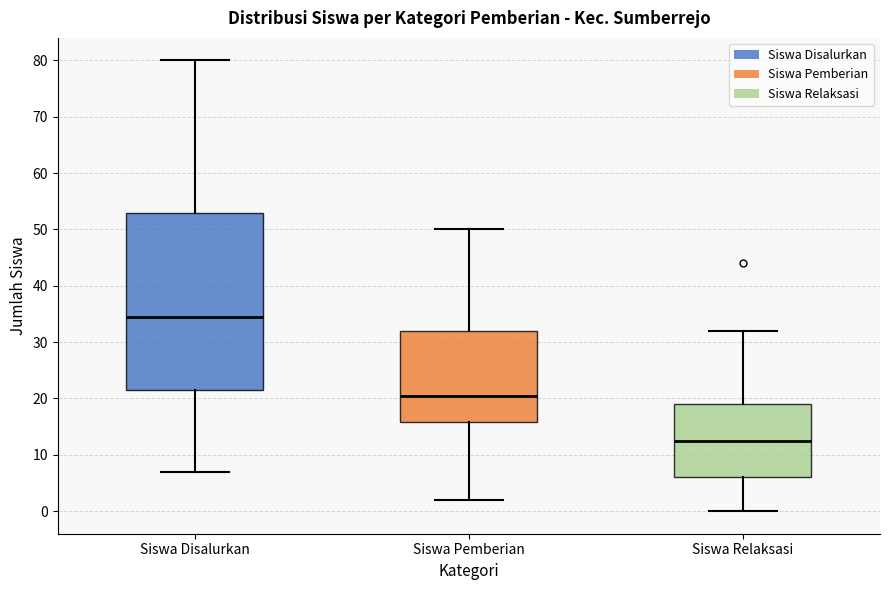

Reading left to right, transcribe this box plot: for each box, give where its median line is, the range the box spans, and where its two whiskers end, as read against the y-axis. The values are not printed on the chart, so give them approximately, as read against the axis.

Siswa Disalurkan: median 35, box 22 to 53, whiskers 7 to 80
Siswa Pemberian: median 21, box 16 to 32, whiskers 2 to 50
Siswa Relaksasi: median 13, box 6 to 19, whiskers 0 to 32